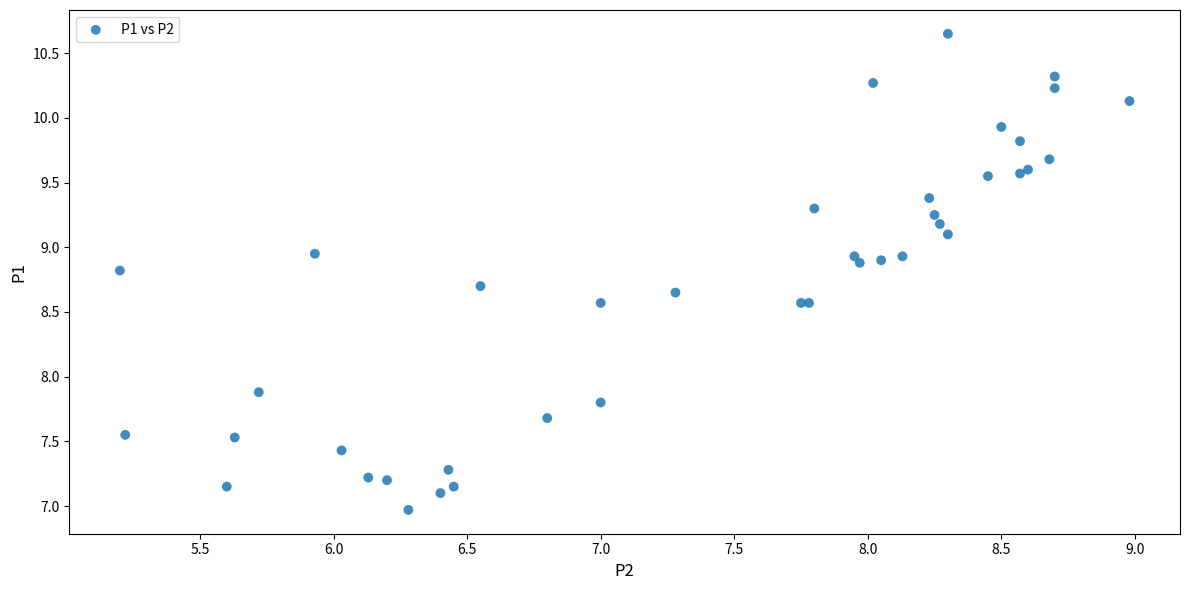

What Y value in the scatter plot is closest to 8?

7.9